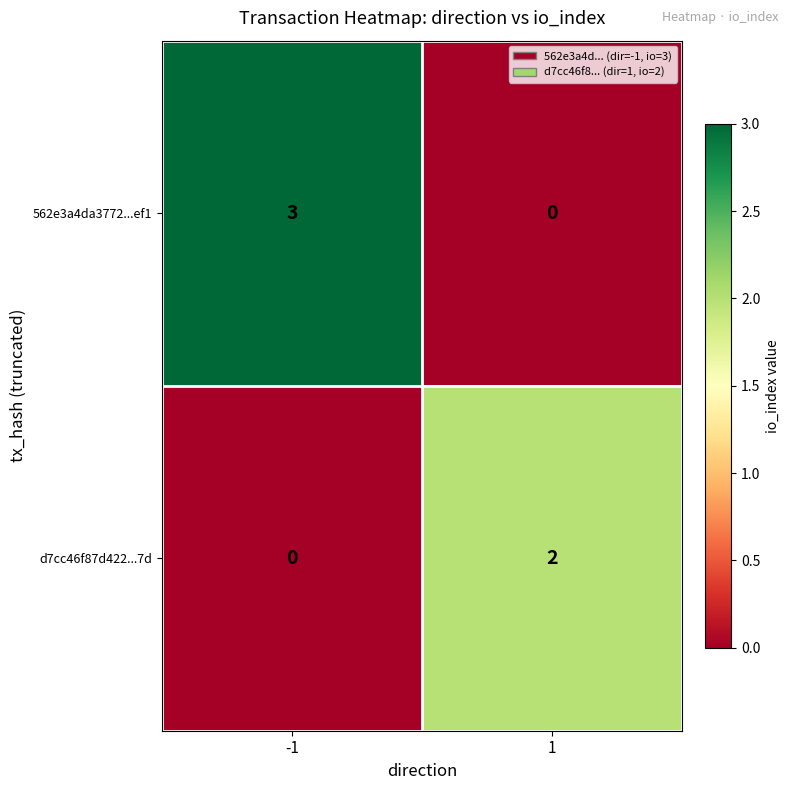

What is the difference between the 562e3a4da3772...ef1 values at 1 and -1?

3